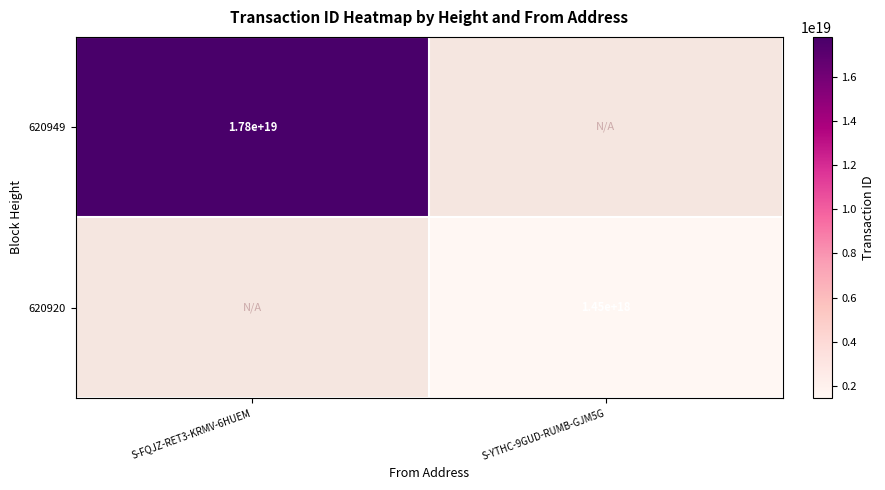

True or false: 620949 has a value of 17800000000000000000 at S-FQJZ-RET3-KRMV-6HUEM.

True